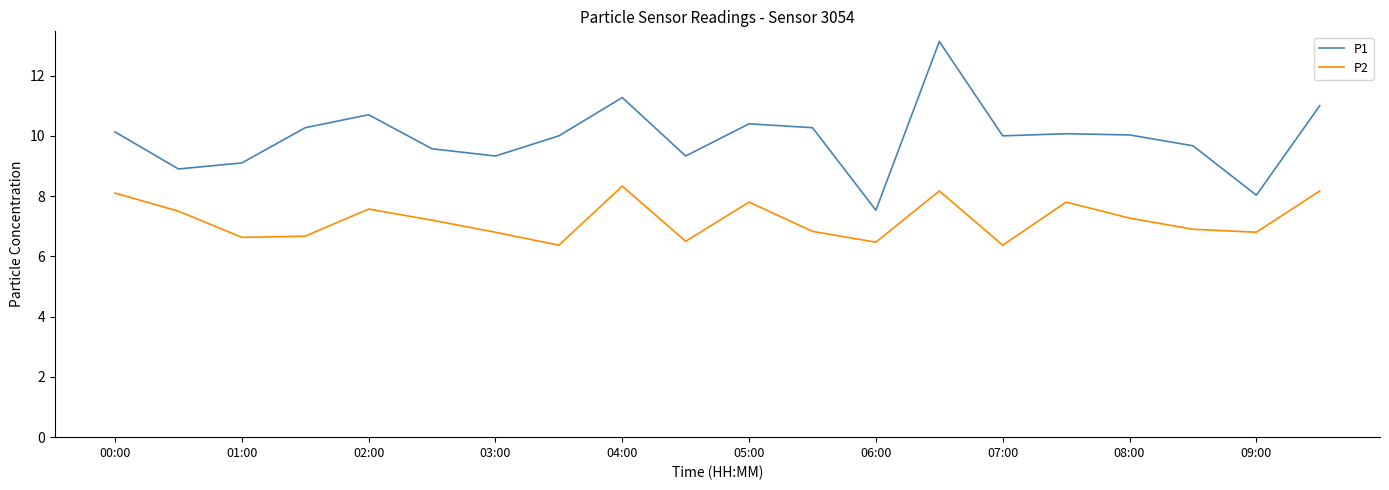

Which series has the largest total across all categories?

P1